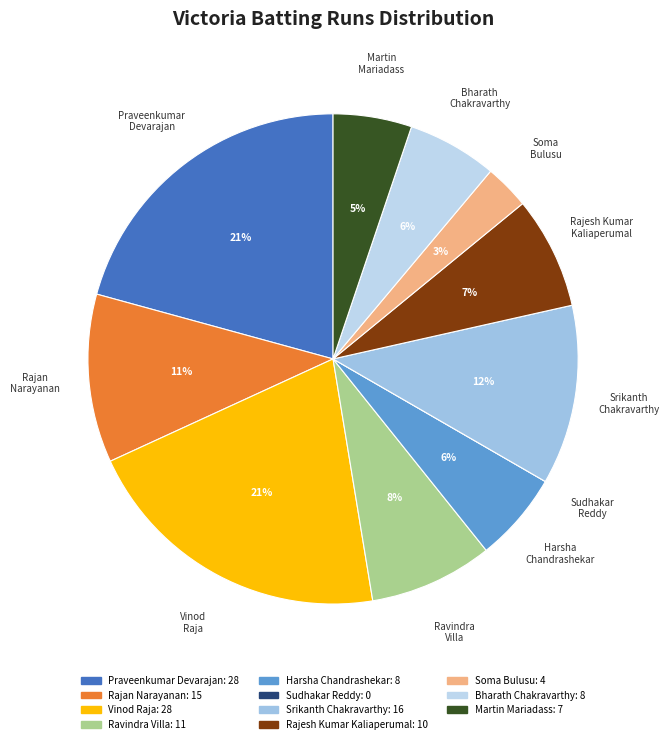

Does Srikanth Chakravarthy represent more than half of the total?

No